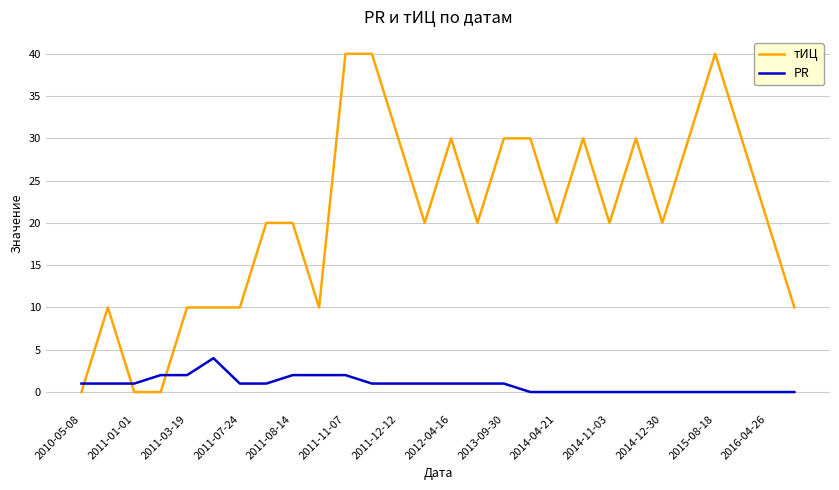

Which series has the widest spread of values?

тИЦ